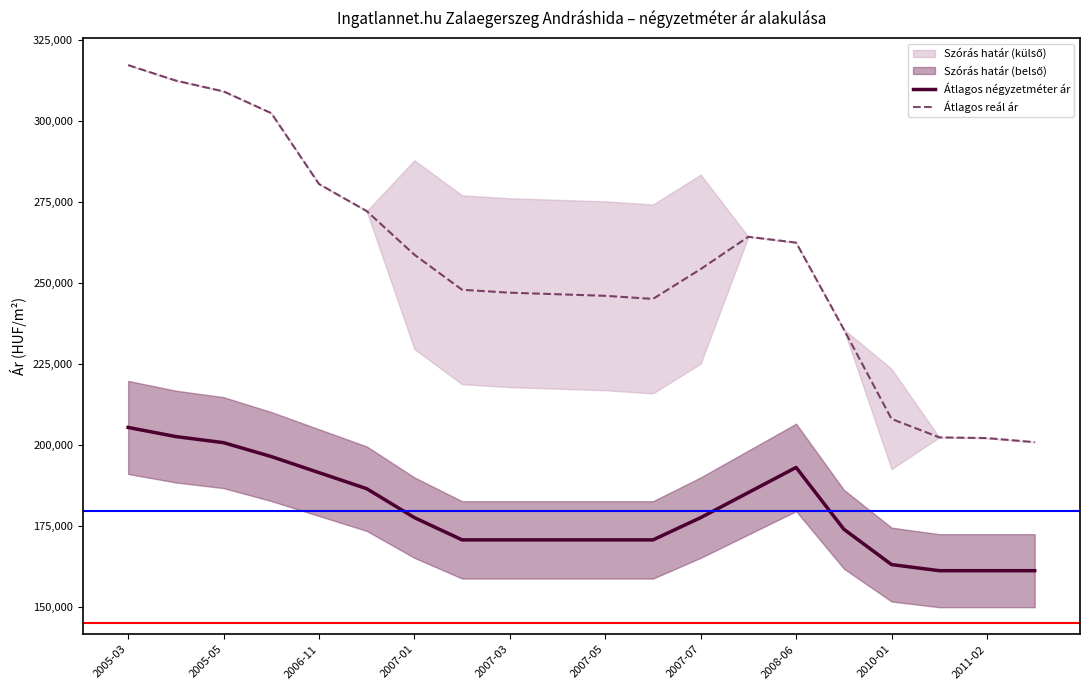

What is the value of the Átlagos négyzetméter ár point at the 1st from the left?

205357